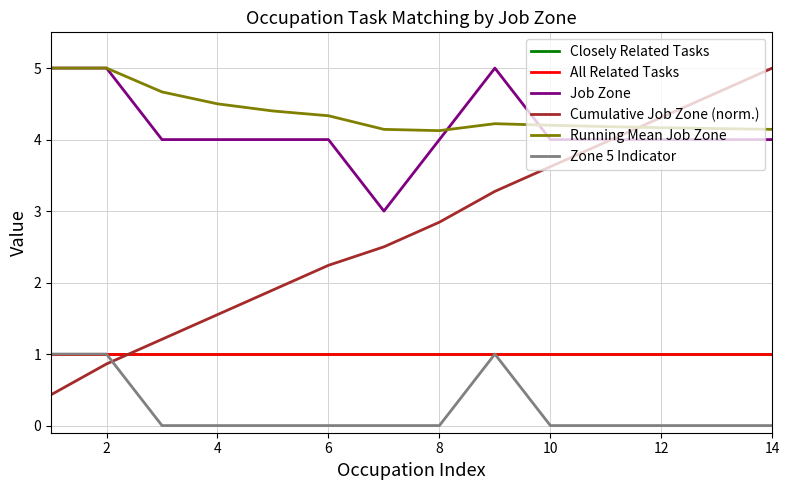

What is the difference between the maximum and second lowest values in the Running Mean Job Zone series?

0.9